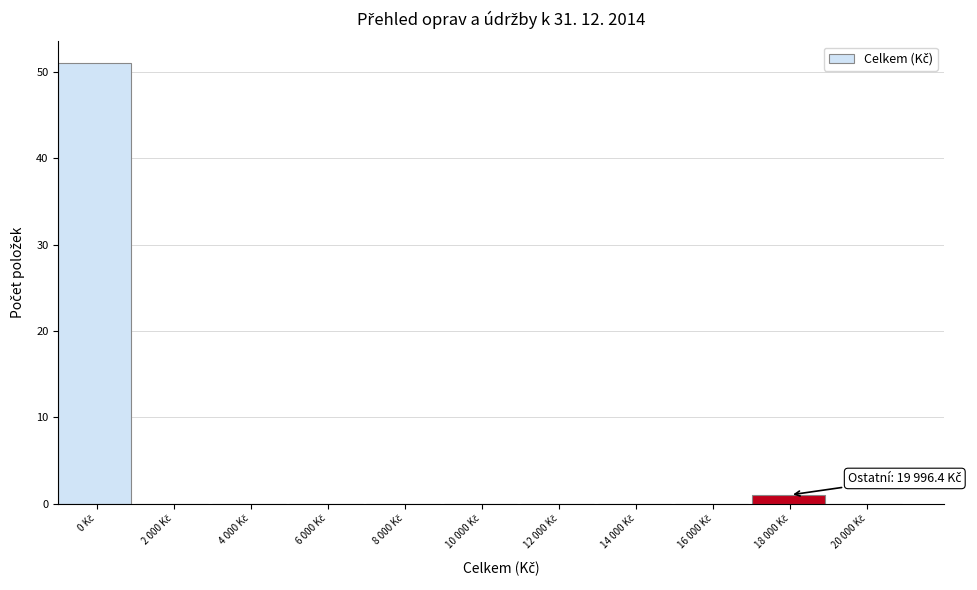

What is the sum of all values?

52